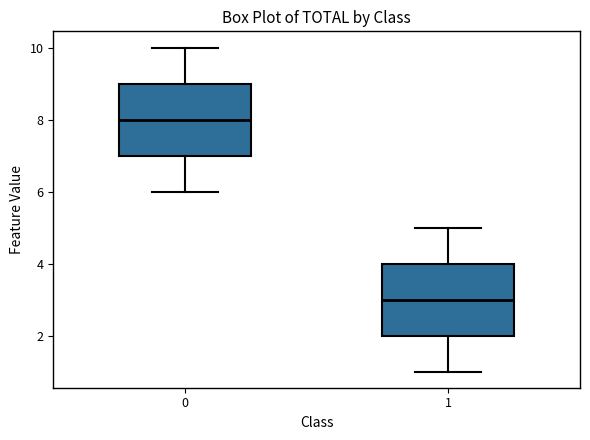

Where is the lower edge of the box at x = 0 on the y-axis? The values are not printed on the chart, so give them approximately, as read against the axis.

7